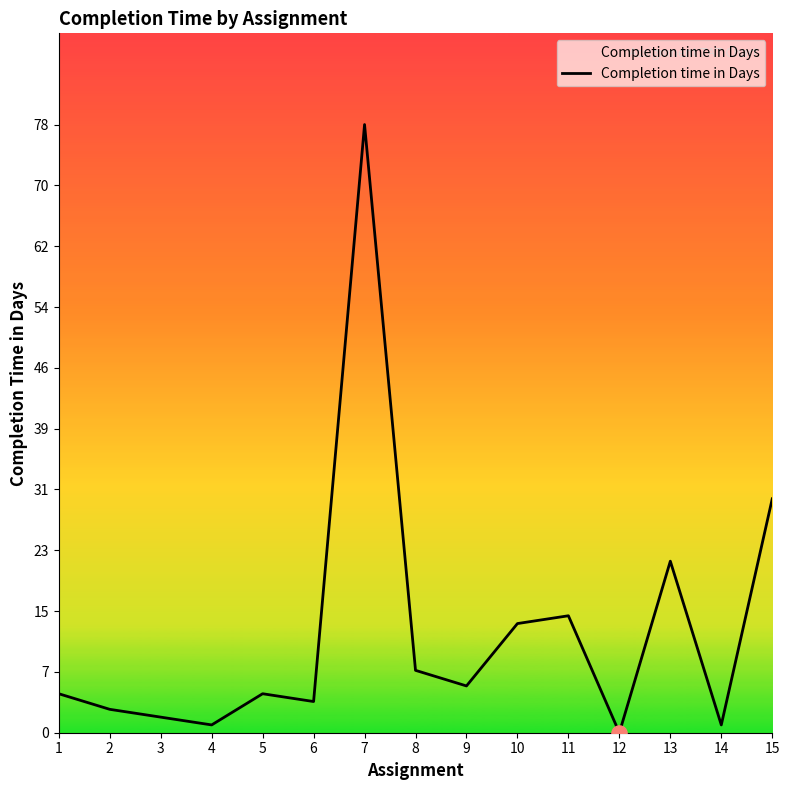

What is the change in value from 7 to 11?

-63